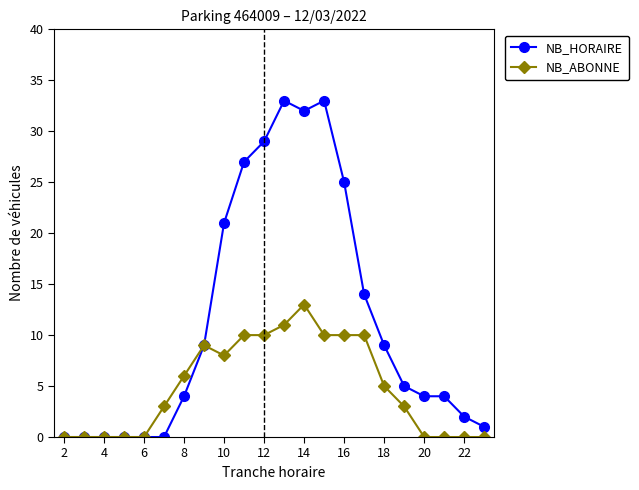

How many data points does each series have?

22